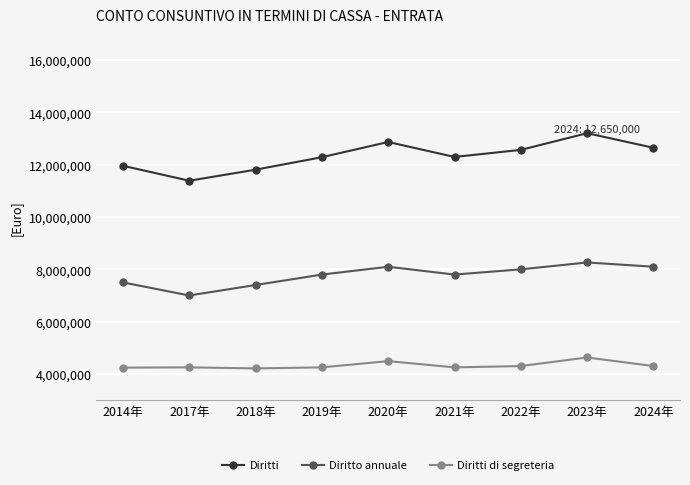

What are all the series names shown in the legend?

Diritti, Diritto annuale, Diritti di segreteria